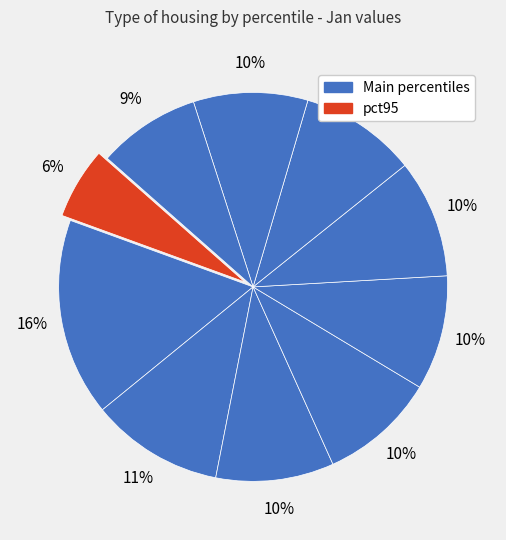

How many slices are in this pie chart?

10